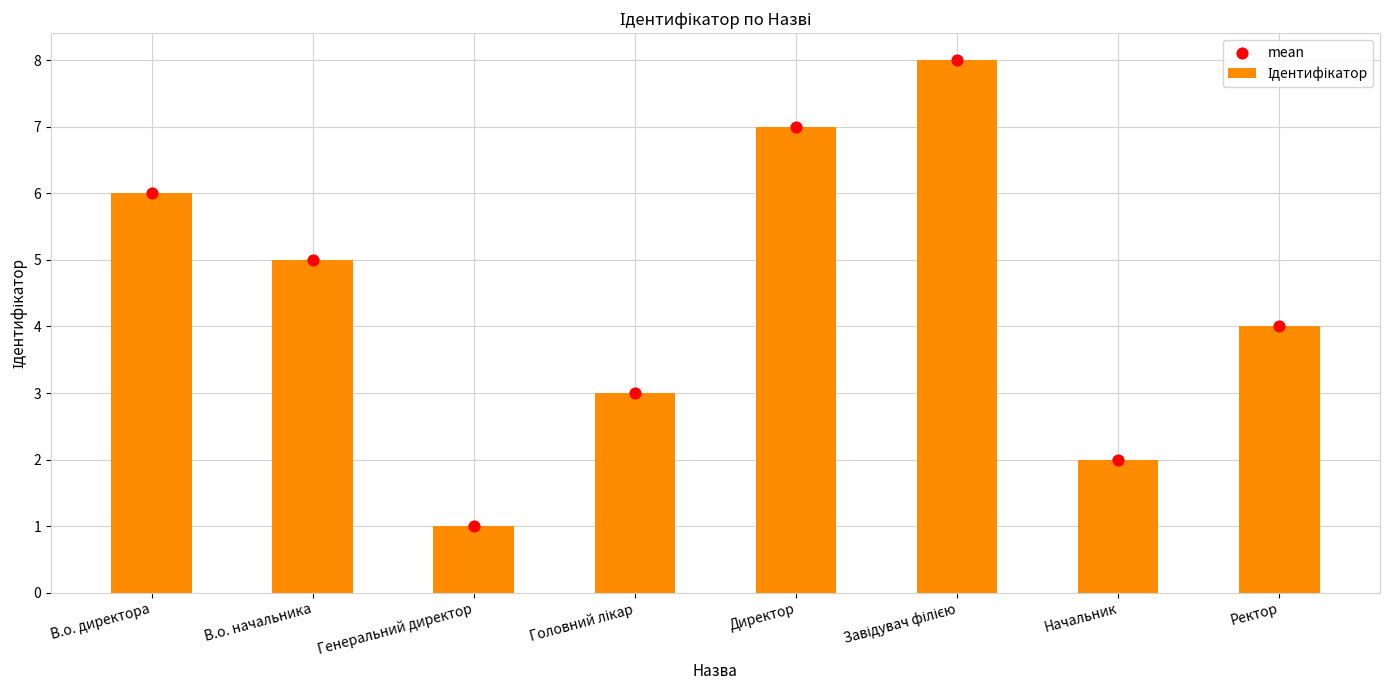

Which series contains the highest Y value?

Ідентифікатор